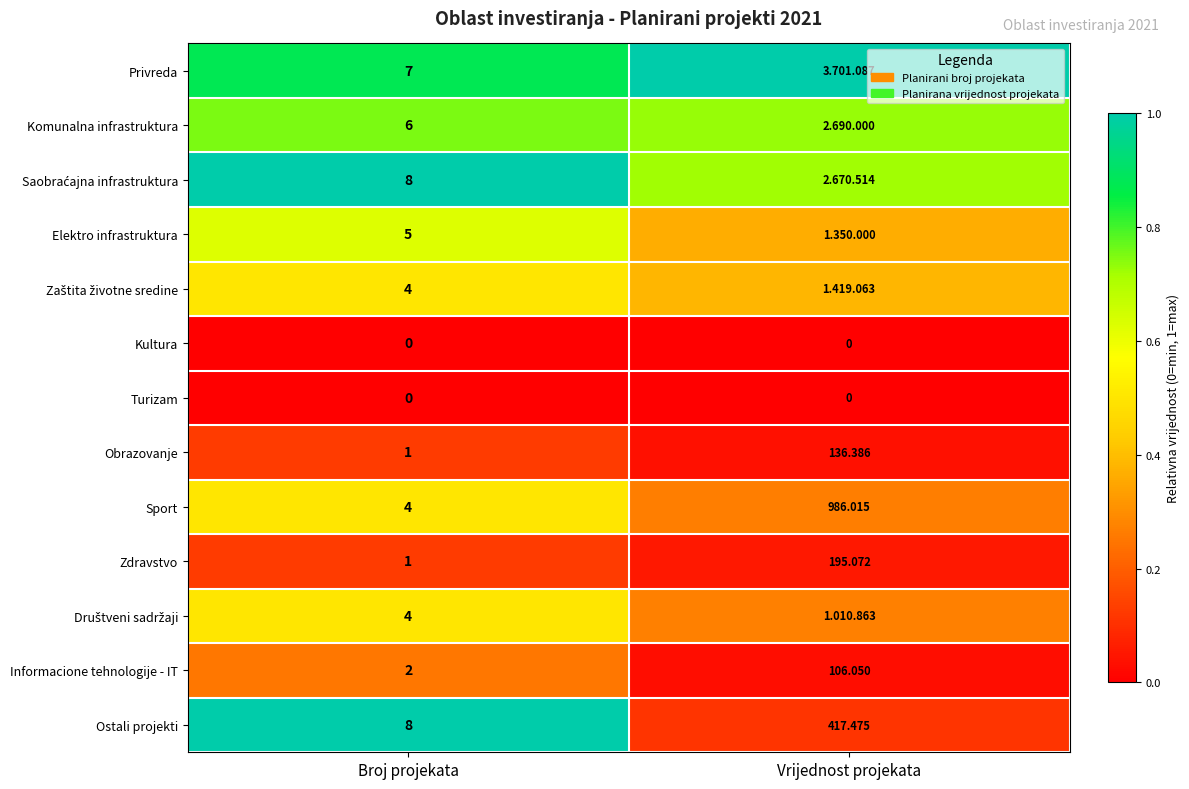

The Elektro infrastruktura series shows 1.0 at Broj projekata. True or false?

False